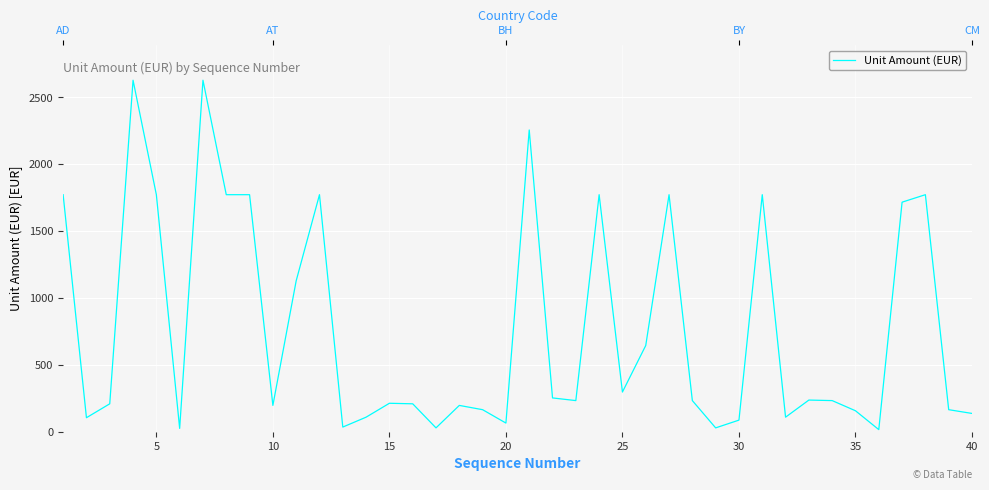

How many lines are shown in the chart?

1